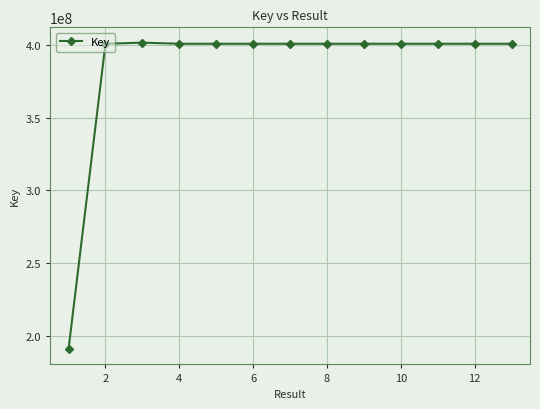

What is the average value?

384627243